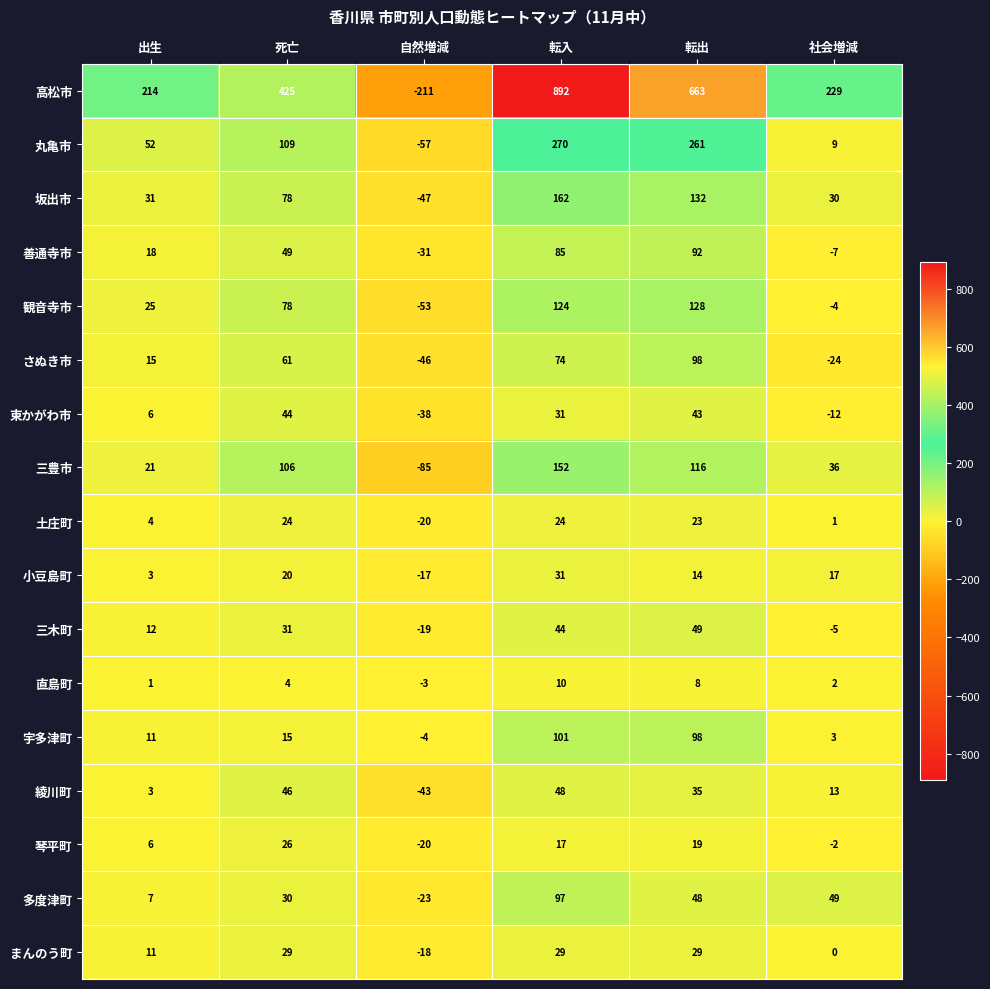

List the series in order of their peak value, highest first.

高松市, 丸亀市, 坂出市, 三豊市, 観音寺市, 宇多津町, さぬき市, 多度津町, 善通寺市, 三木町, 綾川町, 東かがわ市, 小豆島町, まんのう町, 琴平町, 土庄町, 直島町